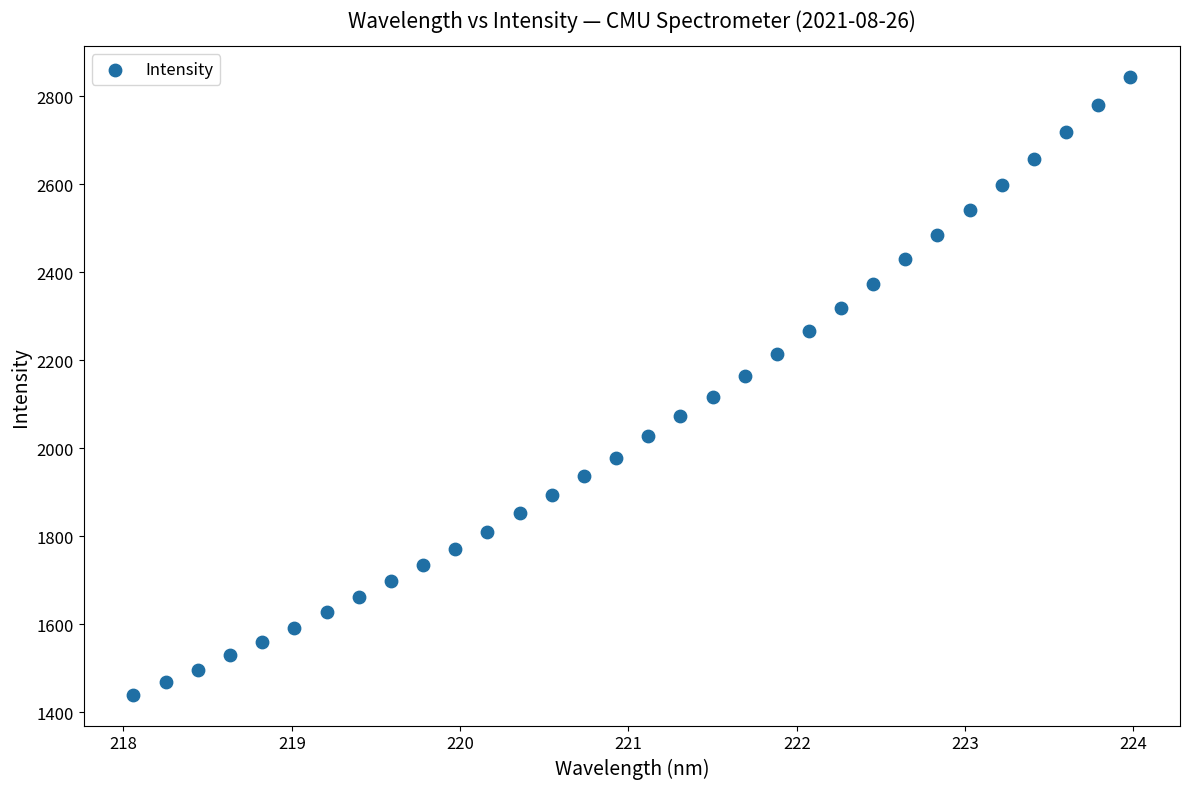

What is the range of Y values (max minus min)?

1403.9